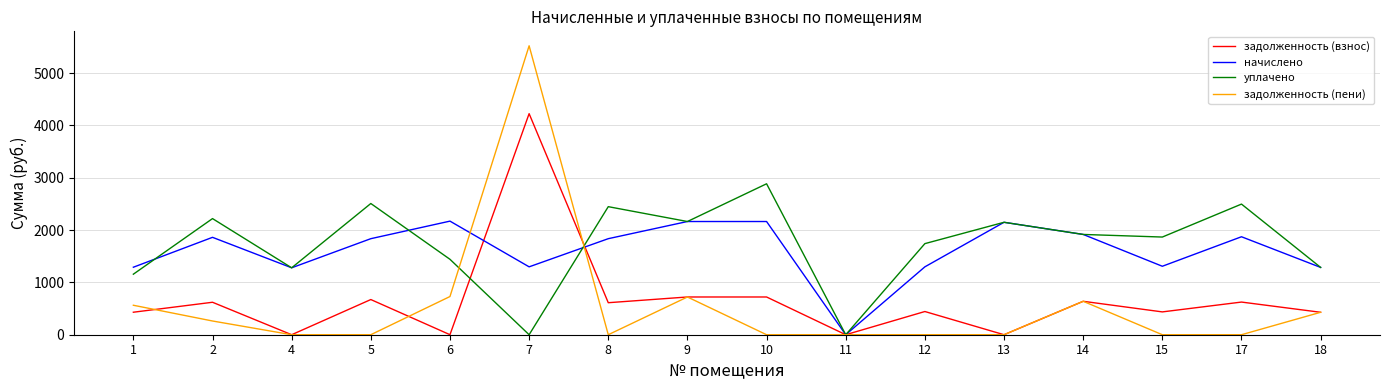

What are all the series names shown in the legend?

задолженность (взнос), начислено, уплачено, задолженность (пени)